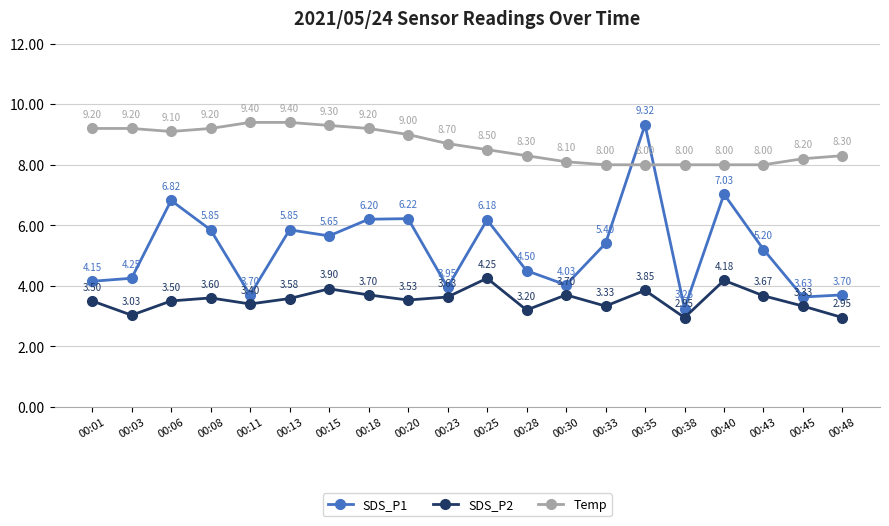

At which label does SDS_P2 first exceed 3?

00:01